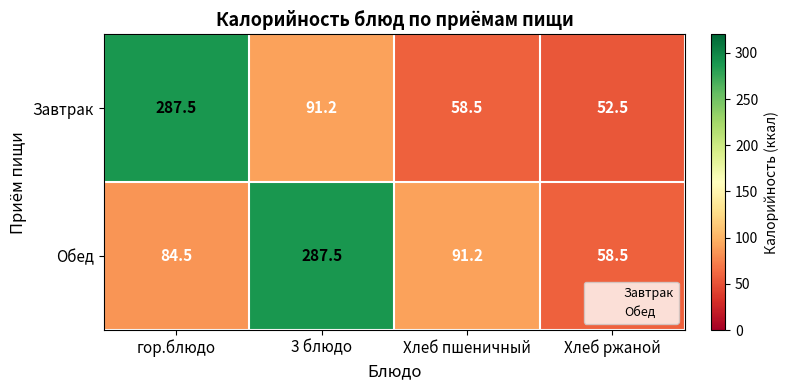

Reading right to left, transcribe all the data shown in this chart.

Завтрак: 52.5	58.5	91.2	287.5
Обед: 58.5	91.2	287.5	84.5